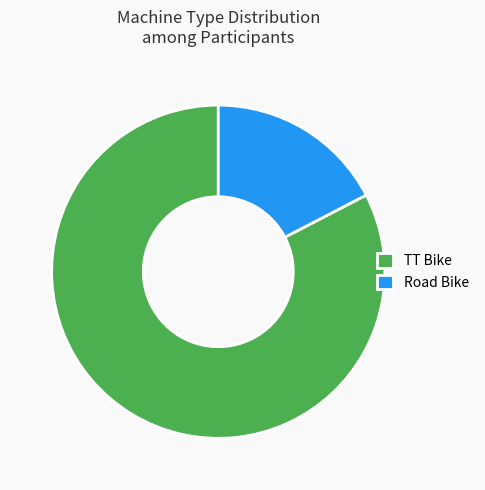

To the nearest percent, what is the average slice percentage?

50%